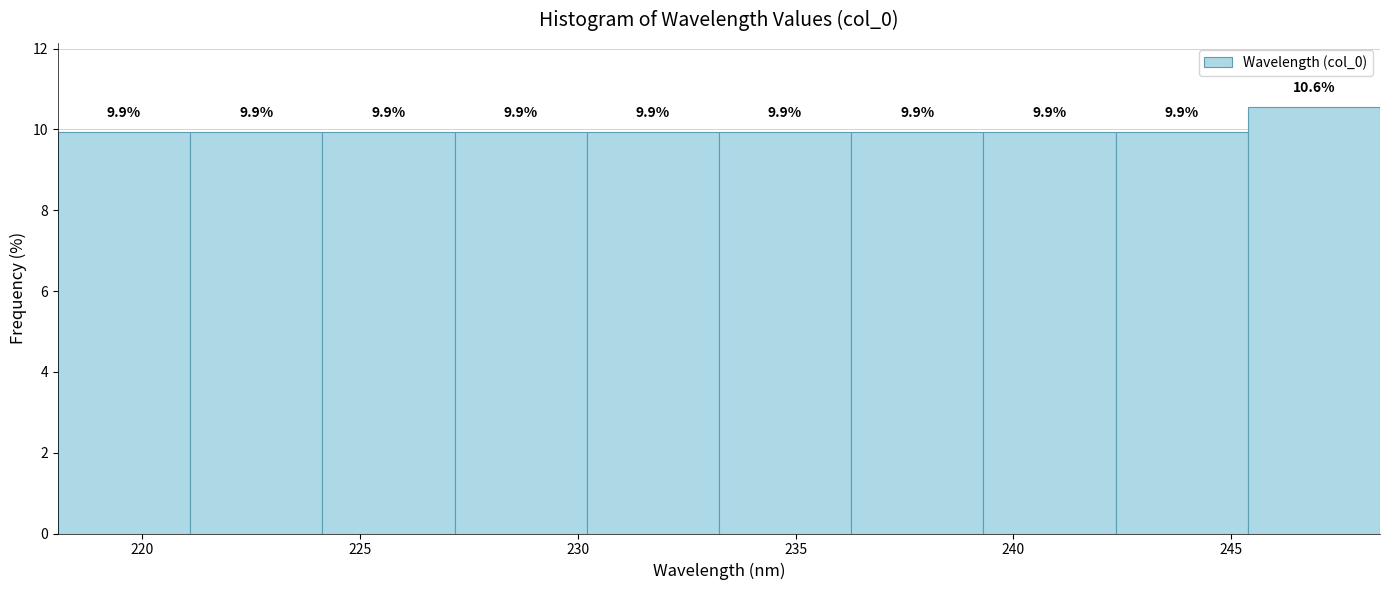

Over which range of the x-axis is the bar tallest?

245.5 to 248.5